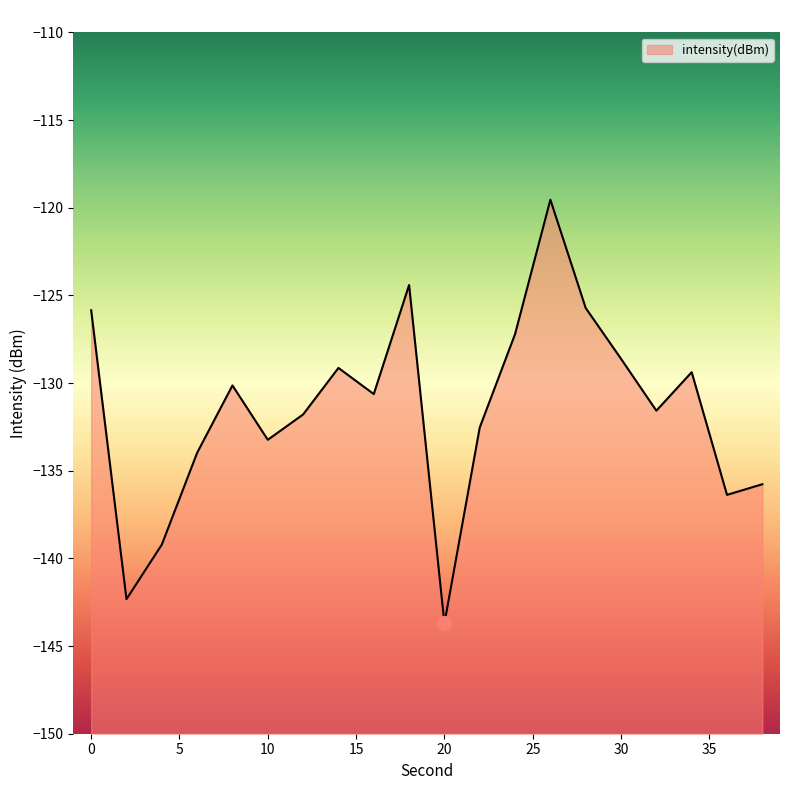

At which category does the data reach its first local valley?

2